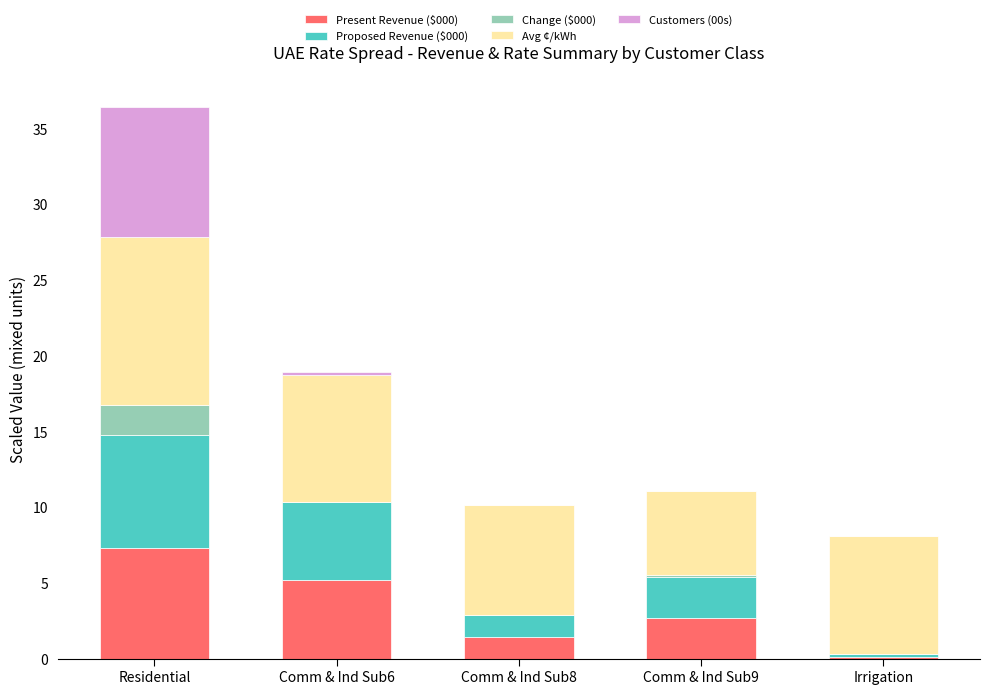

At which label is Present Revenue ($000) closest to 3?

Comm & Ind Sub9